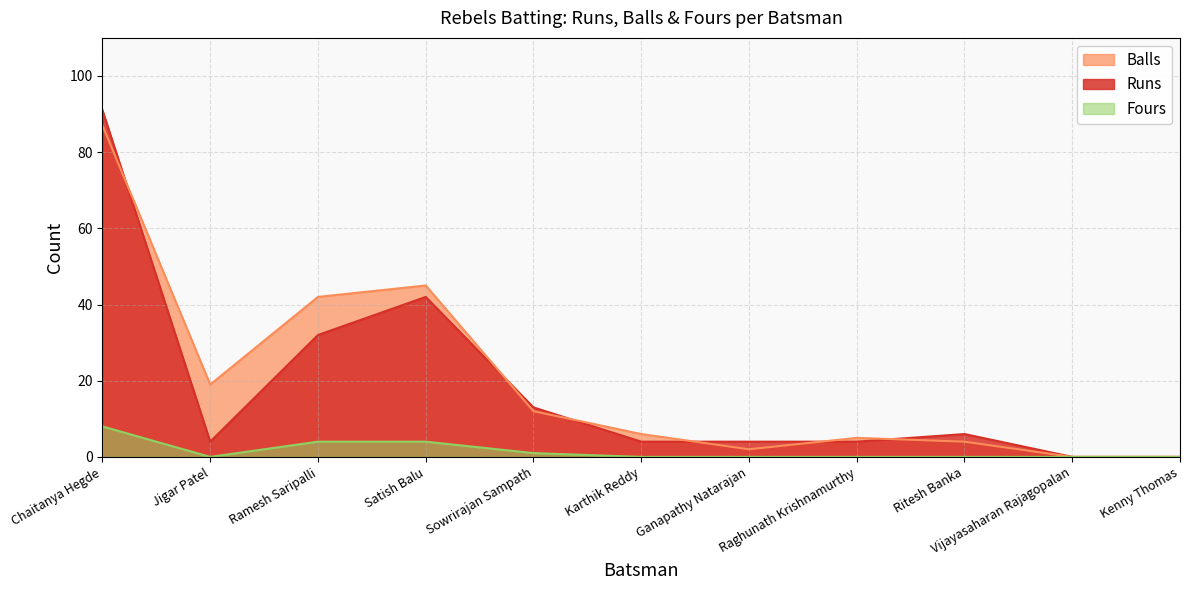

Rank the categories by Fours value from lowest to highest.

Jigar Patel, Karthik Reddy, Ganapathy Natarajan, Raghunath Krishnamurthy, Ritesh Banka, Vijayasaharan Rajagopalan, Kenny Thomas, Sowrirajan Sampath, Ramesh Saripalli, Satish Balu, Chaitanya Hegde